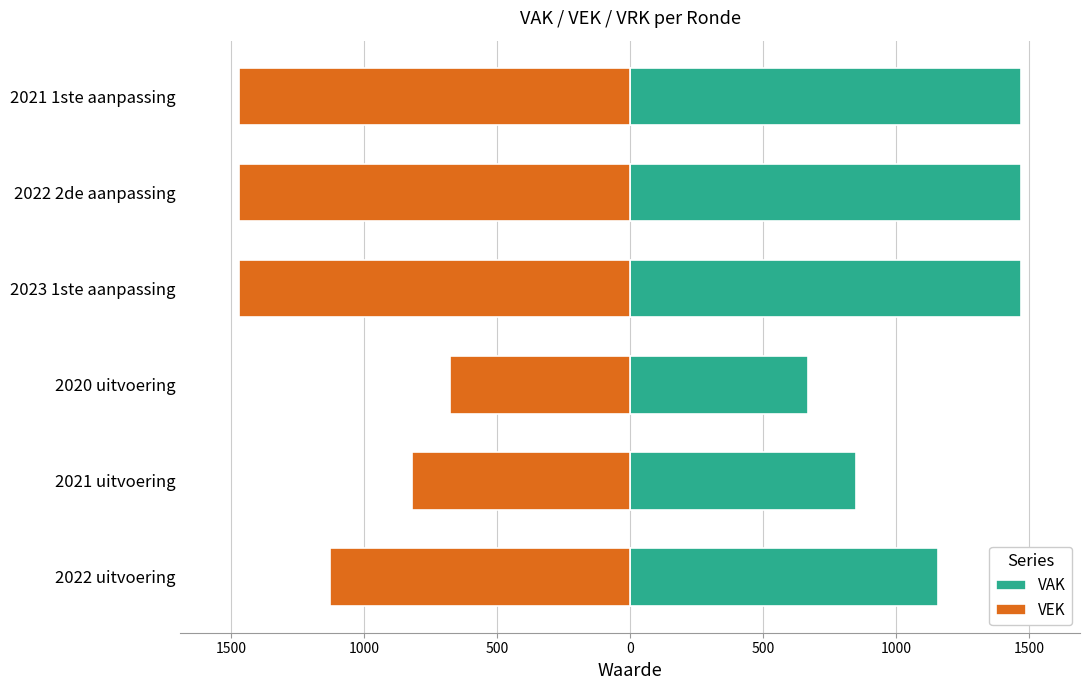

List the series in order of their overall mean, lowest first.

VEK, VAK